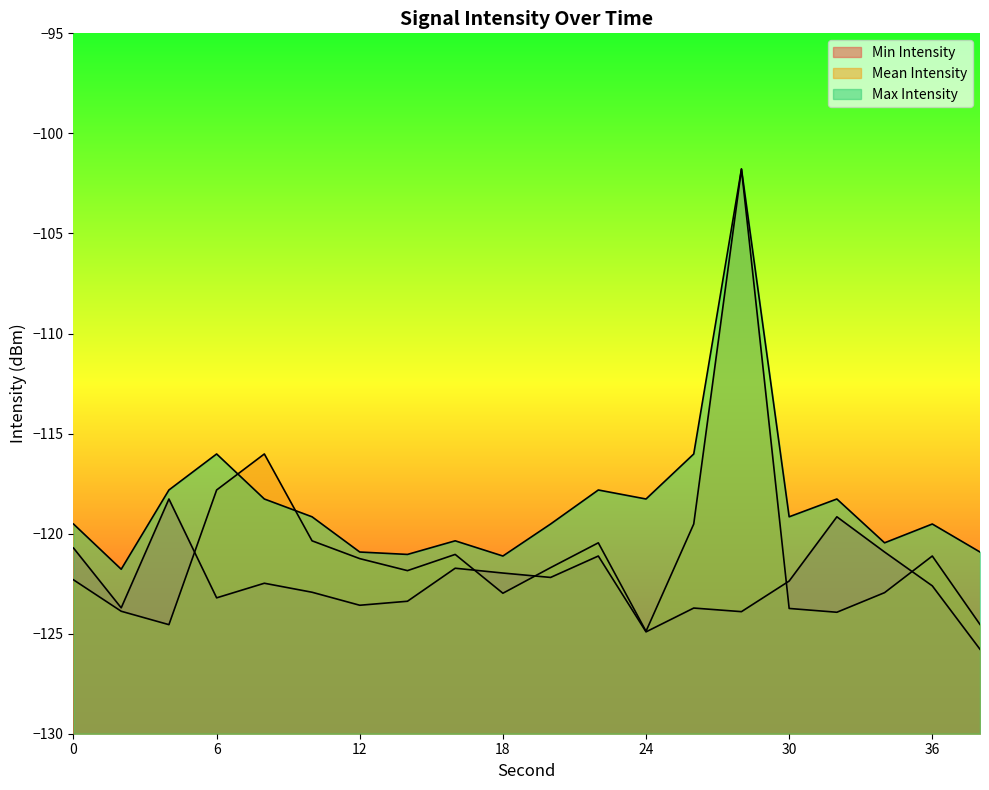

What is the difference between the maximum and minimum values in the Max Intensity series?

20.0